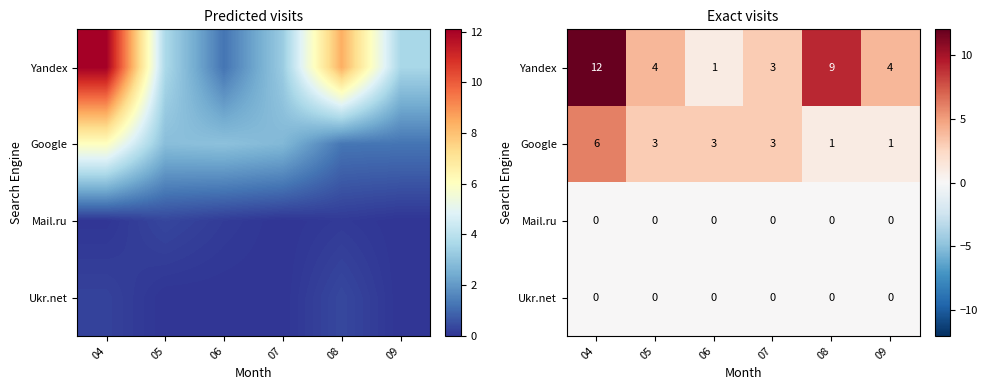

Between 06 and 07, which is larger?

07